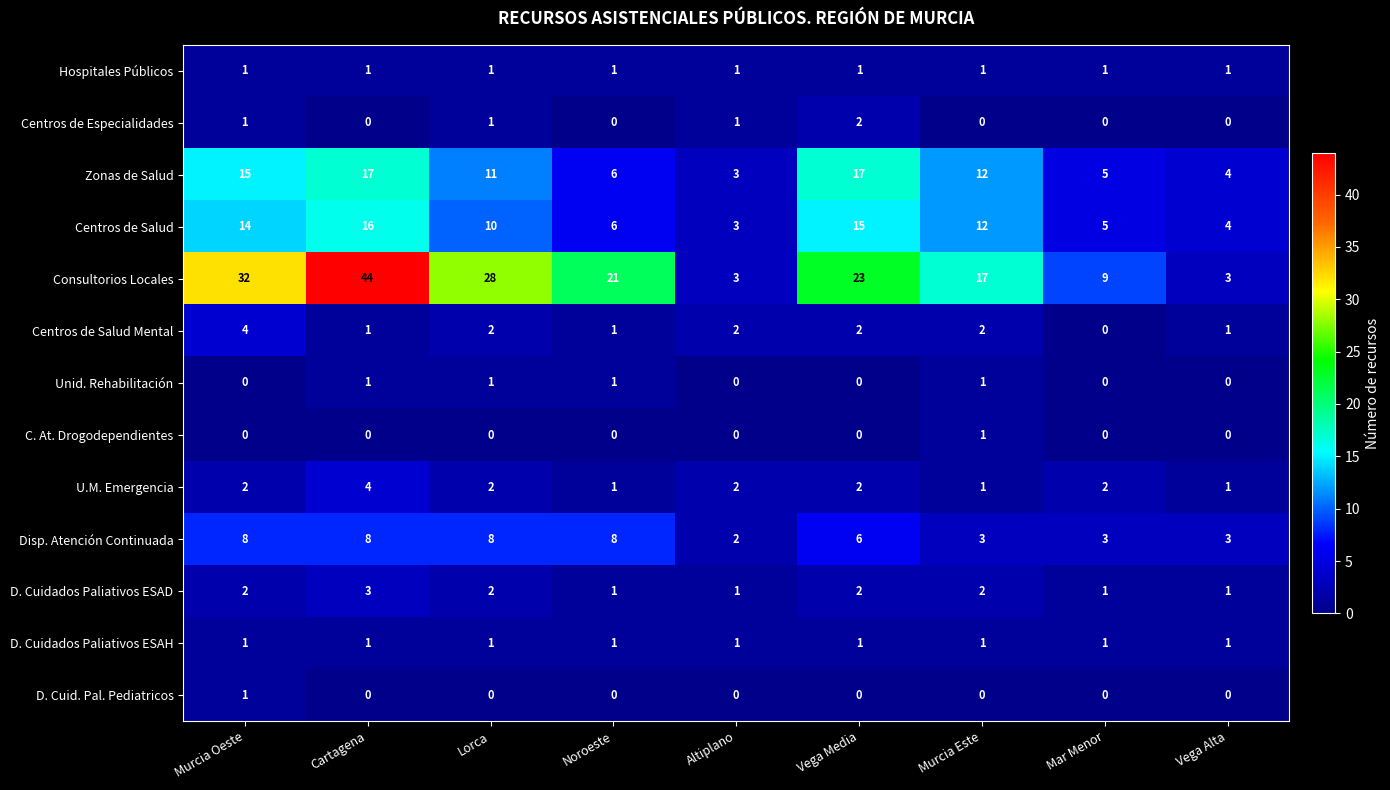

What is the difference between the Zonas de Salud values at Noroeste and Cartagena?

11